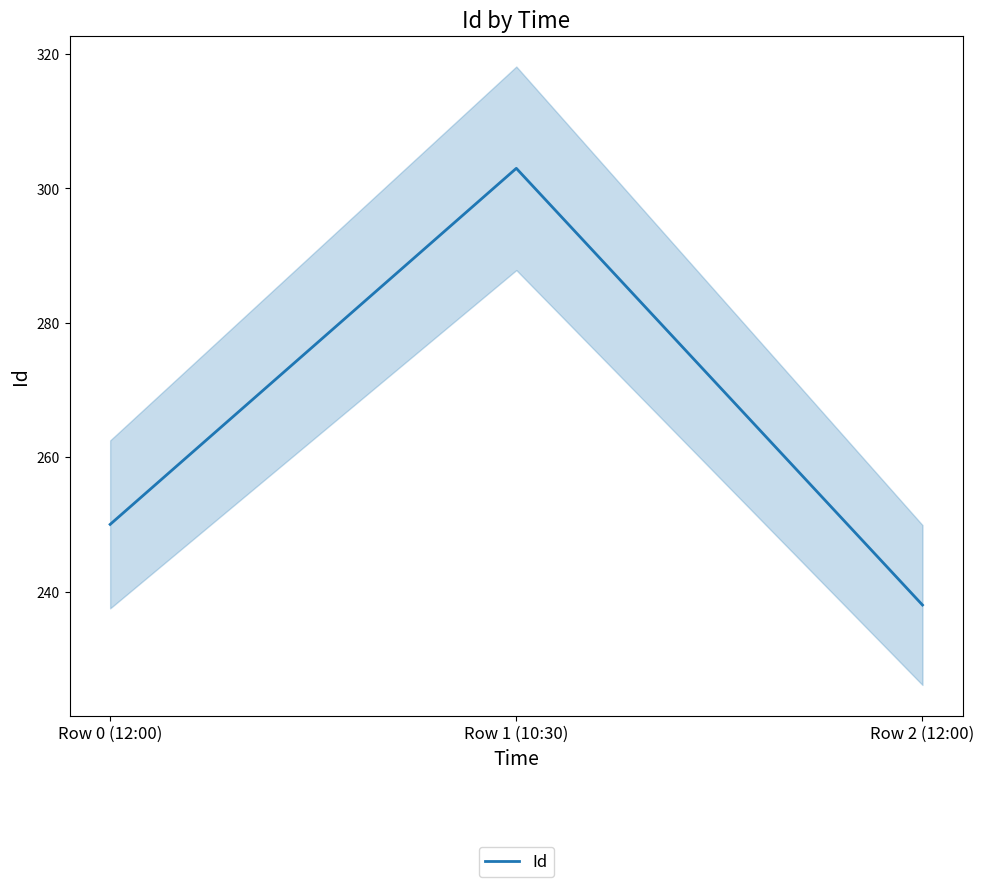

Reading left to right, what are all the values shown in this chart?

Row 0 (12:00)=250	Row 1 (10:30)=303	Row 2 (12:00)=238